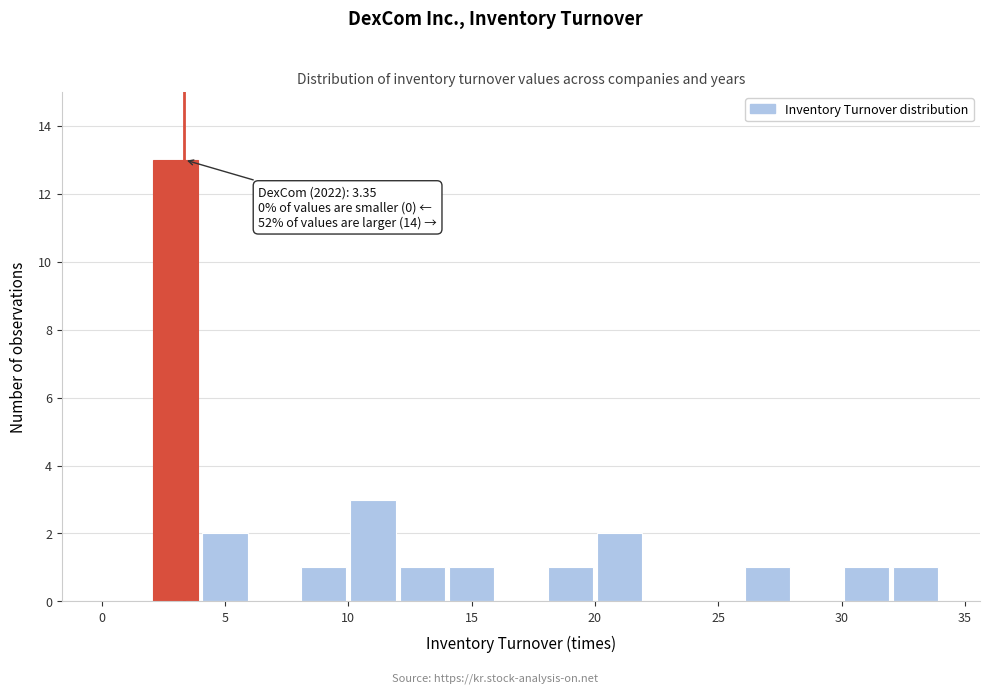

Over which range of the x-axis is the bar tallest?

2 to 4